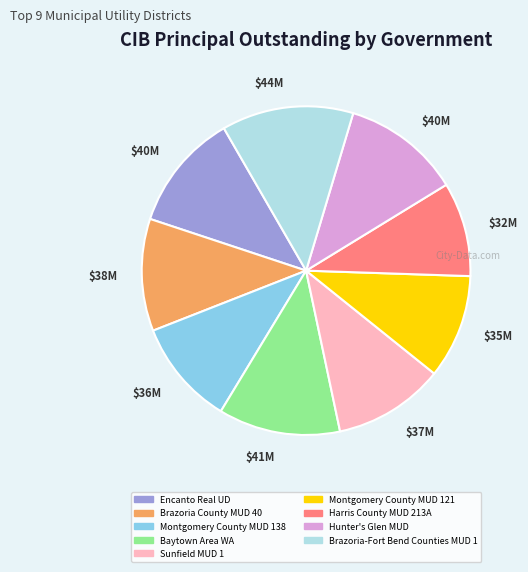

What is the ratio of the value at Brazoria-Fort Bend Counties MUD 1 to the value at Hunter's Glen MUD?

1.1